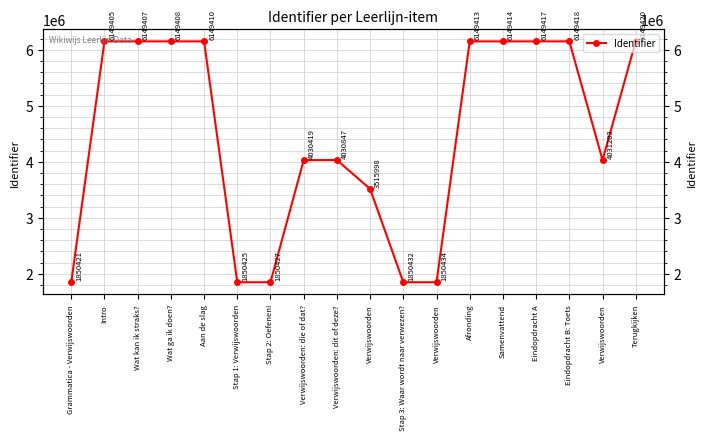

List the labels in order of value, largest first.

Terugkijken, Eindopdracht B: Toets, Eindopdracht A, Samenvattend, Afronding, Aan de slag, Wat ga ik doen?, Wat kan ik straks?, Intro, Verwijswoorden, Verwijswoorden: dit of deze?, Verwijswoorden: die of dat?, Verwijswoorden, Verwijswoorden, Stap 3: Waar wordt naar verwezen?, Stap 2: Oefenen!, Stap 1: Verwijswoorden, Grammatica - Verwijswoorden